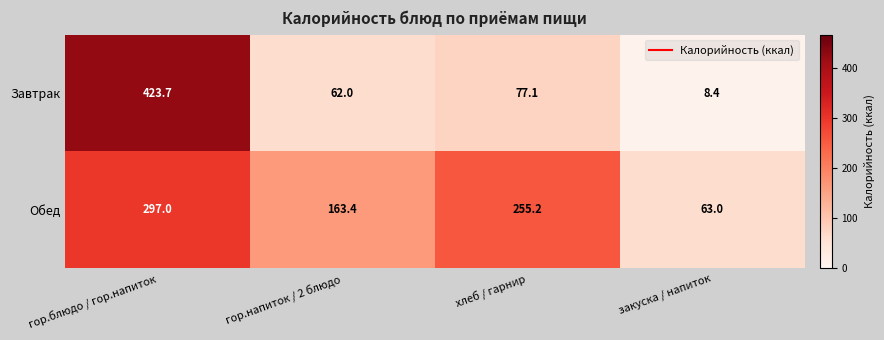

Count the number of categories in the chart.

4